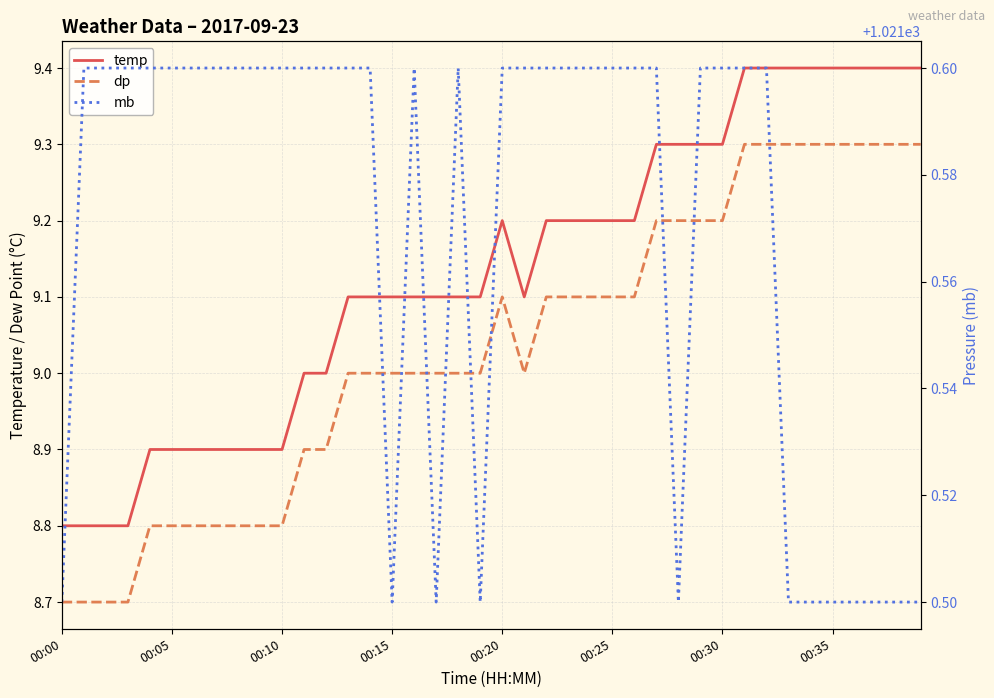

How many mb values are between 1021 and 1022?

40